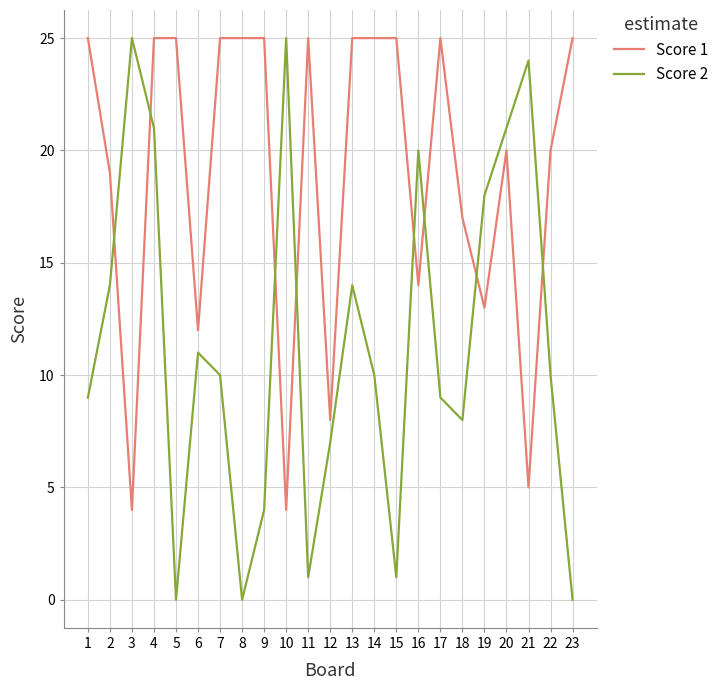

Reading left to right, what are all the values shown in this chart?

Score 1: 1=25	2=19	3=4	4=25	5=25	6=12	7=25	8=25	9=25	10=4	11=25	12=8	13=25	14=25	15=25	16=14	17=25	18=17	19=13	20=20	21=5	22=20	23=25
Score 2: 1=9	2=14	3=25	4=21	5=0	6=11	7=10	8=0	9=4	10=25	11=1	12=7	13=14	14=10	15=1	16=20	17=9	18=8	19=18	20=21	21=24	22=10	23=0